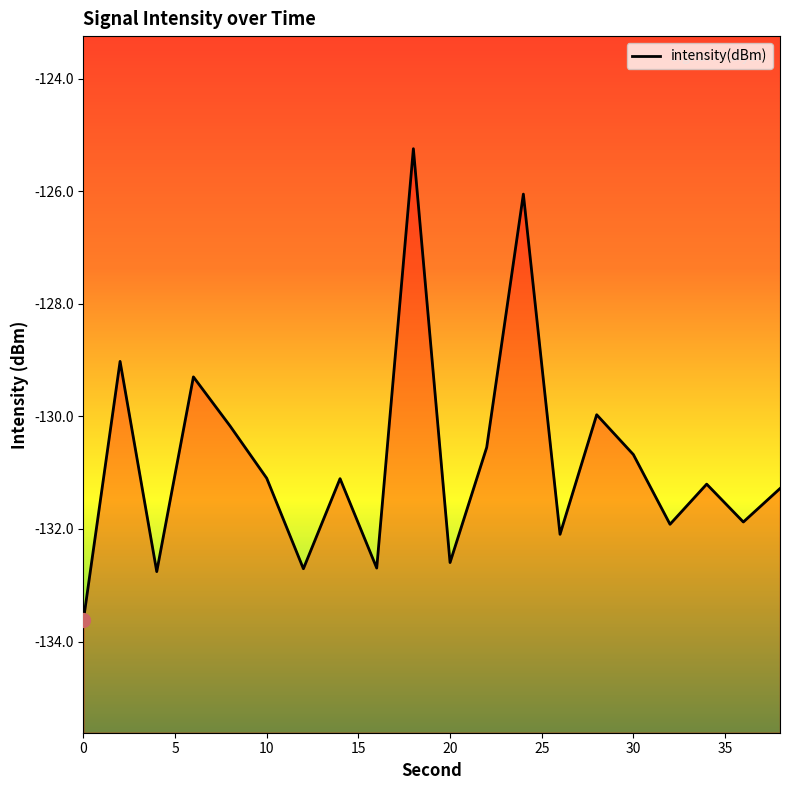

Reading left to right, list all the values displayed in this chart.

0=-133.6	2=-129.0	4=-132.8	6=-129.3	8=-130.2	10=-131.1	12=-132.7	14=-131.1	16=-132.7	18=-125.2	20=-132.6	22=-130.6	24=-126.1	26=-132.1	28=-130.0	30=-130.7	32=-131.9	34=-131.2	36=-131.9	38=-131.3